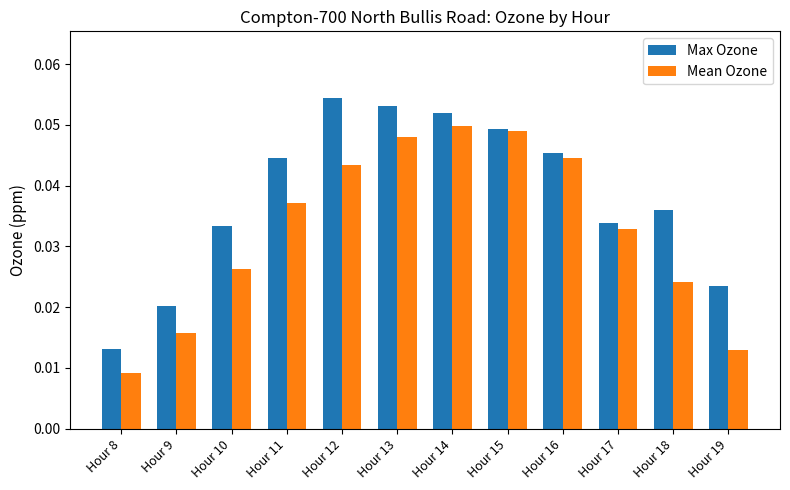

Count the Mean Ozone values in the range 0 to 1.

12